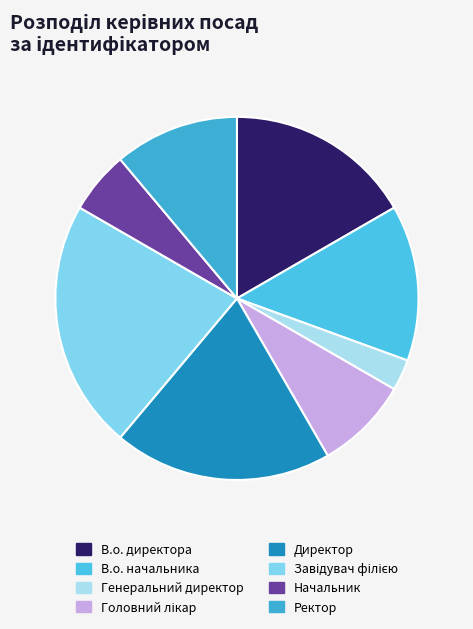

To the nearest percent, what is the difference between the Завідувач філією and Директор slice percentages?

3%